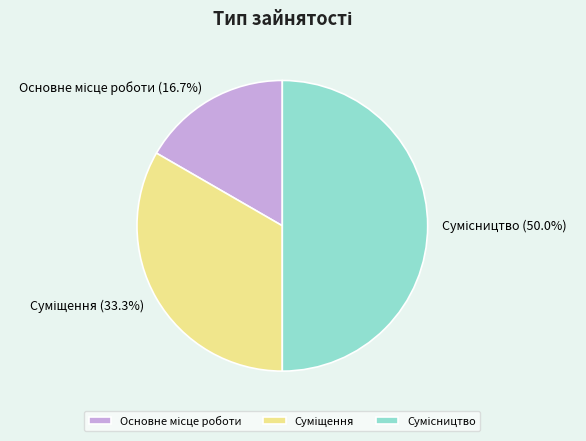

How many segments does this pie chart have?

3